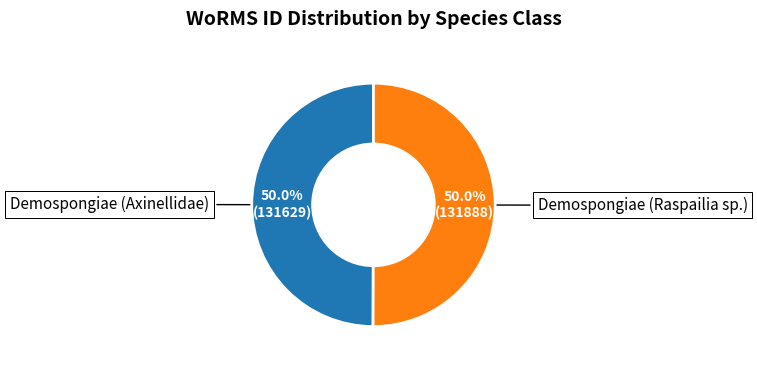

Which category accounts for the majority?

Demospongiae (Raspailia sp.)